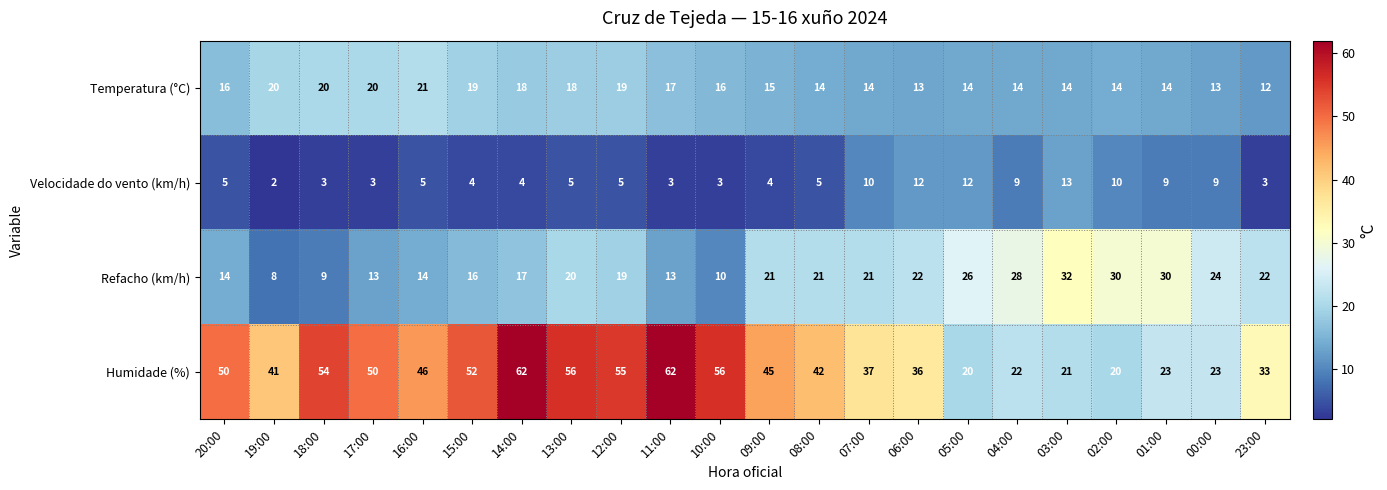

What value does the Refacho (km/h) series have at 15:00?

16